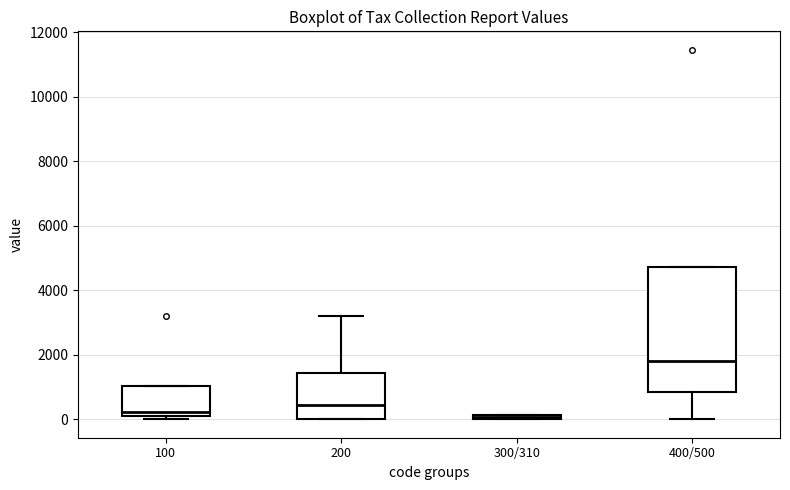

Where is the upper edge of the box for 100 on the y-axis? The values are not printed on the chart, so give them approximately, as read against the axis.

1000